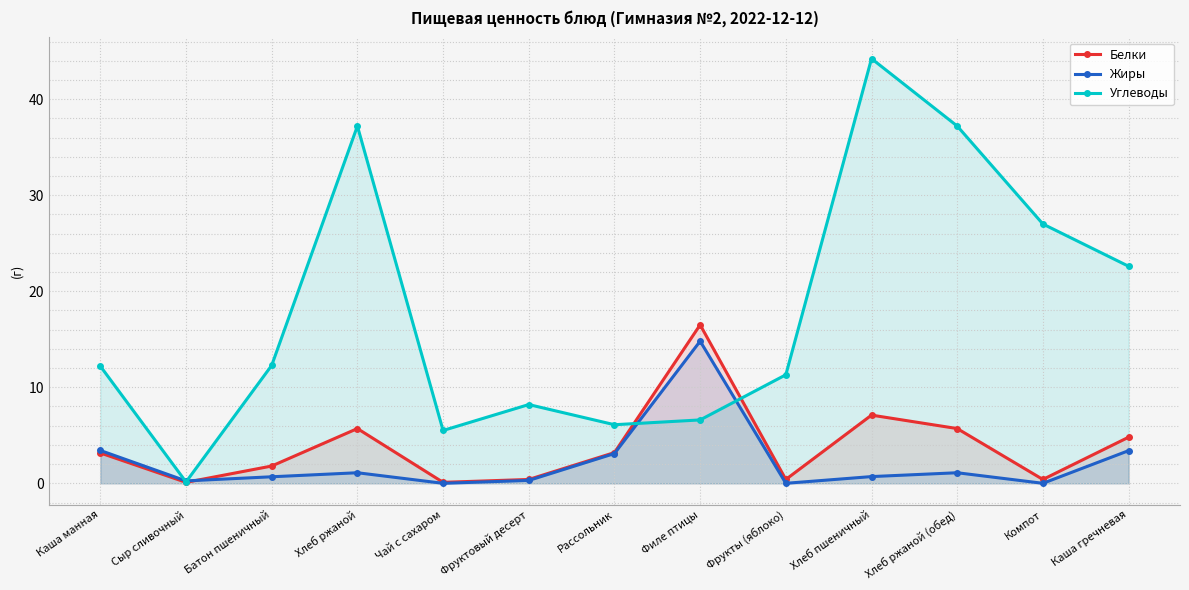

Is the value of Углеводы at Сыр сливочный greater than the value of Жиры at Компот?

Yes